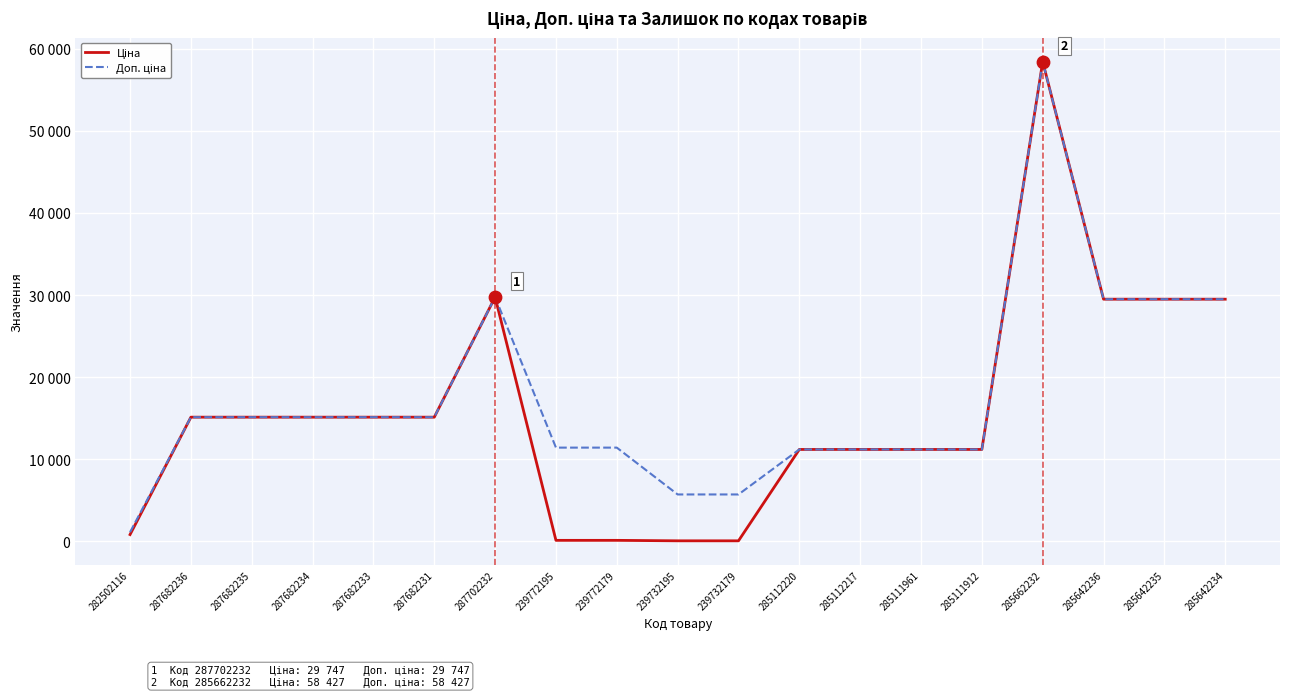

What is the total value across all series at 239772195?

11524.1